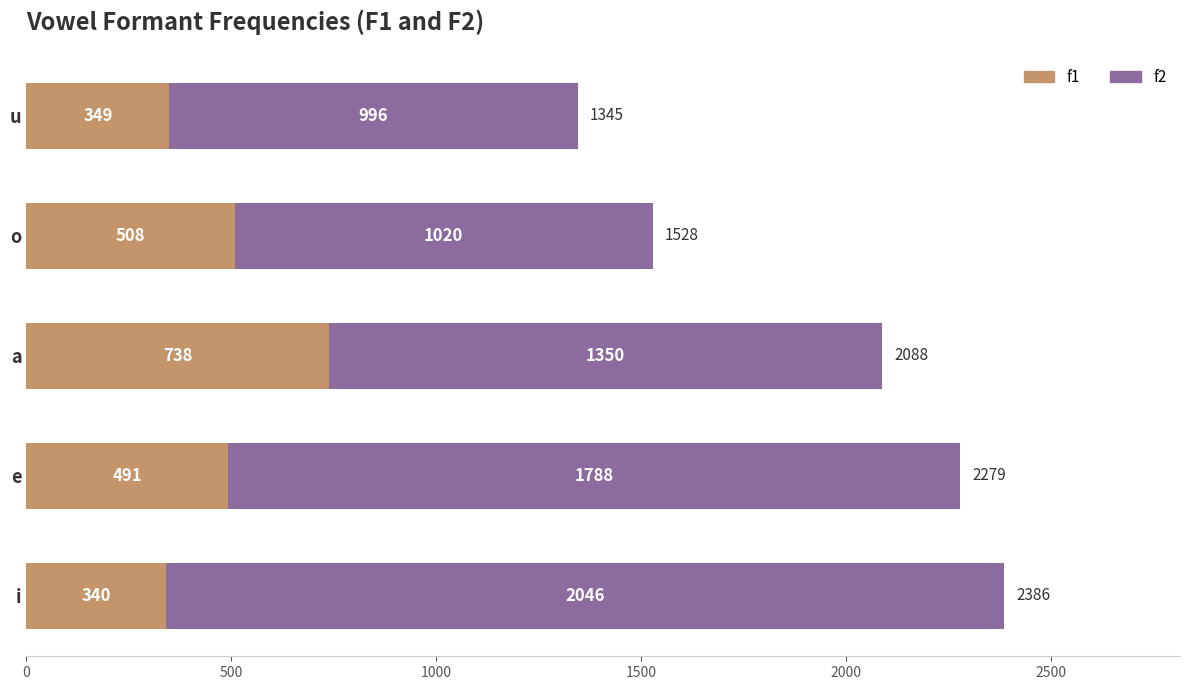

Is it true that f1 equals 702 at e?

False